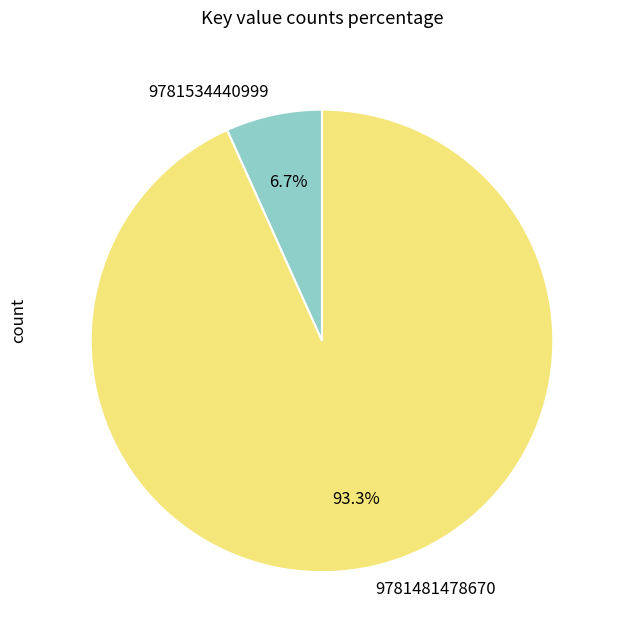

Which has a higher value, 9781534440999 or 9781481478670?

9781481478670